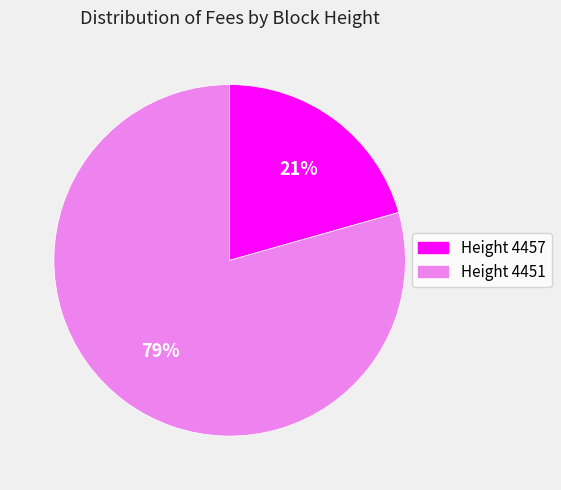

To the nearest percent, what is the average slice percentage?

50%